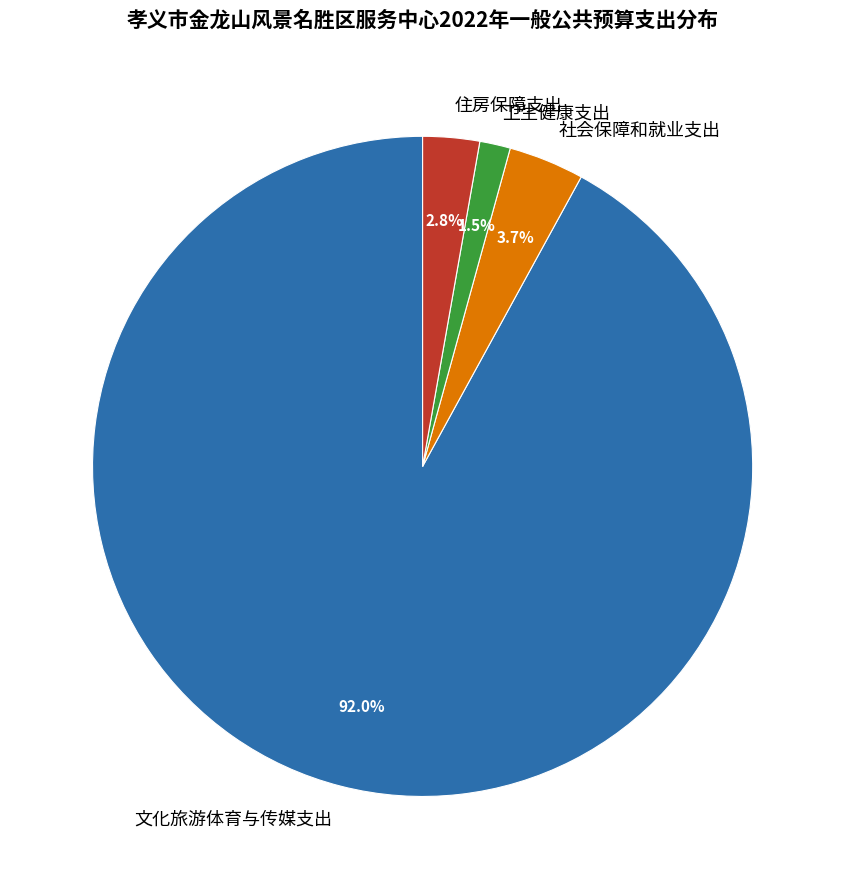

What is the total percentage of 住房保障支出 and 卫生健康支出?

4.3%